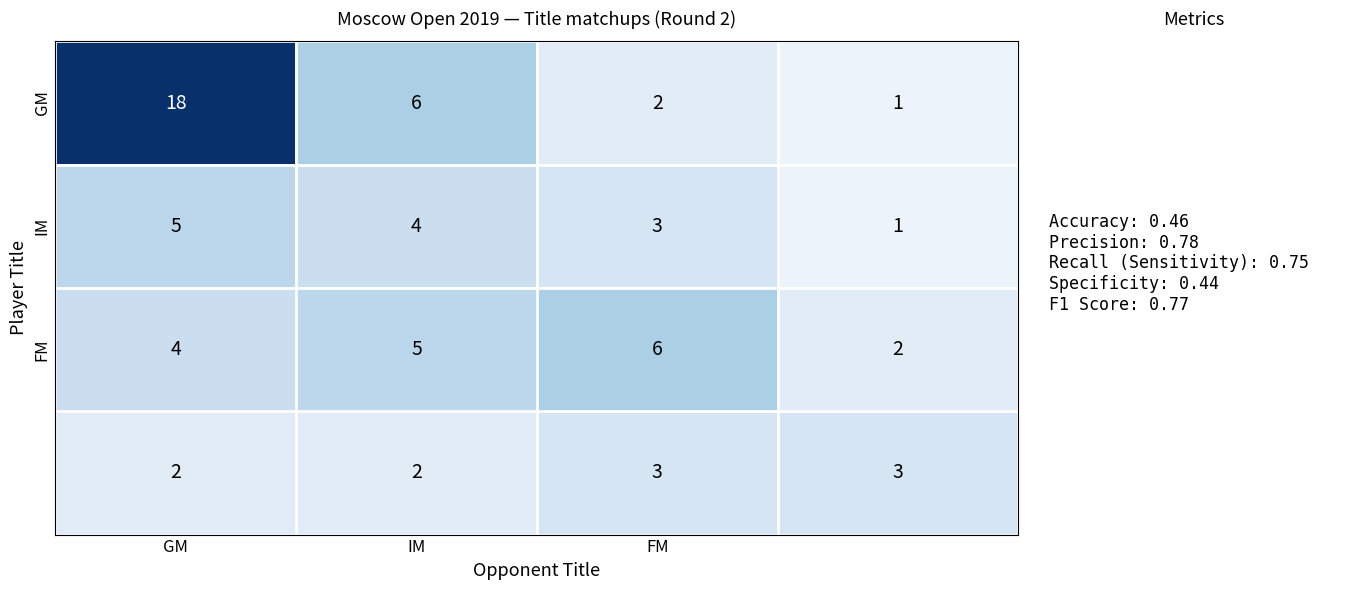

What is the greatest value displayed?

18